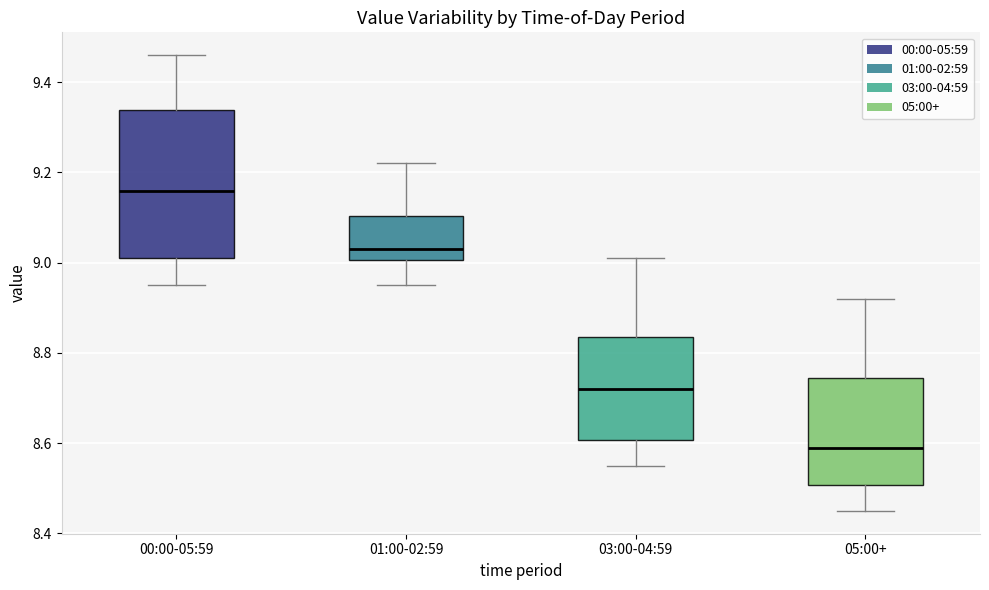

Reading left to right, transcribe this box plot: for each box, give where its median line is, the range the box spans, and where its two whiskers end, as read against the y-axis. The values are not printed on the chart, so give them approximately, as read against the axis.

00:00-05:59: median 9.16, box 9.02 to 9.34, whiskers 8.96 to 9.46
01:00-02:59: median 9.04, box 9.00 to 9.10, whiskers 8.96 to 9.22
03:00-04:59: median 8.72, box 8.60 to 8.84, whiskers 8.56 to 9.02
05:00+: median 8.60, box 8.50 to 8.74, whiskers 8.46 to 8.92